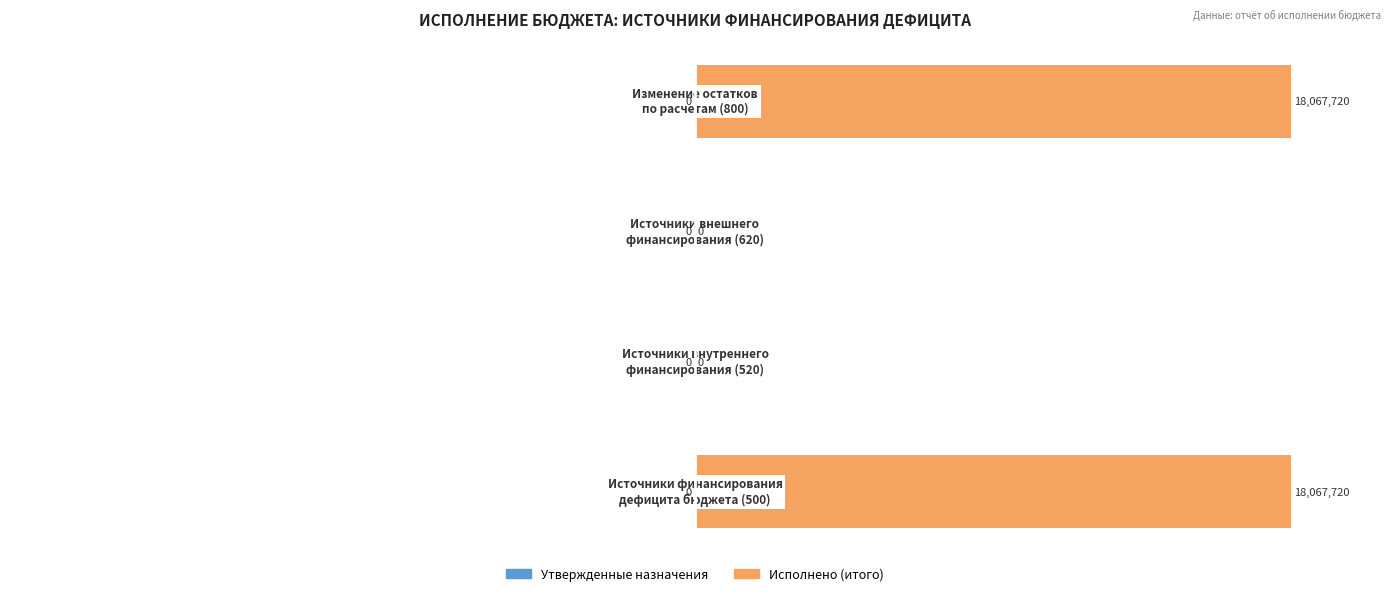

What is the greatest value displayed?

100.0